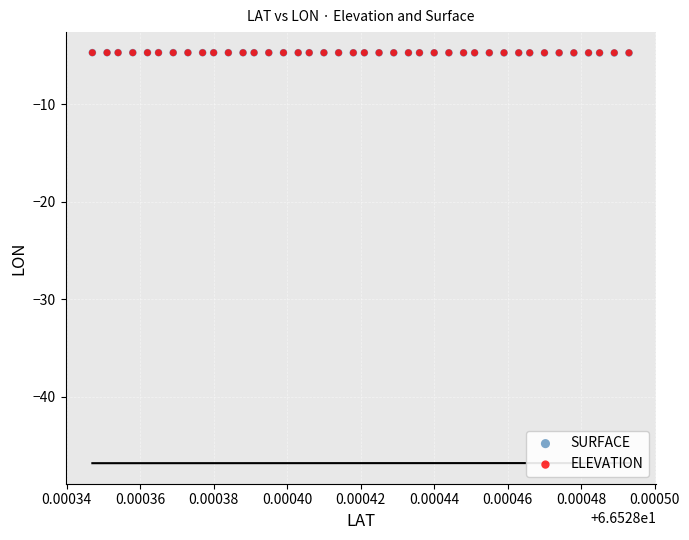

What are all the series names shown in the legend?

SURFACE, ELEVATION